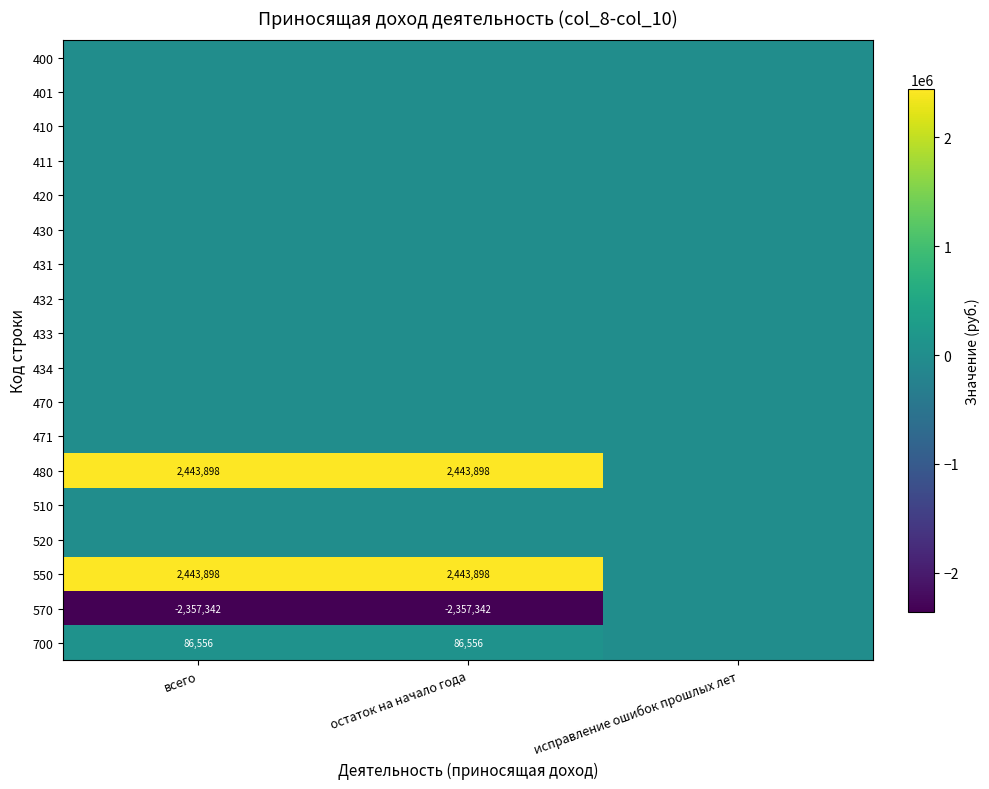

Count the number of data series in this chart.

18